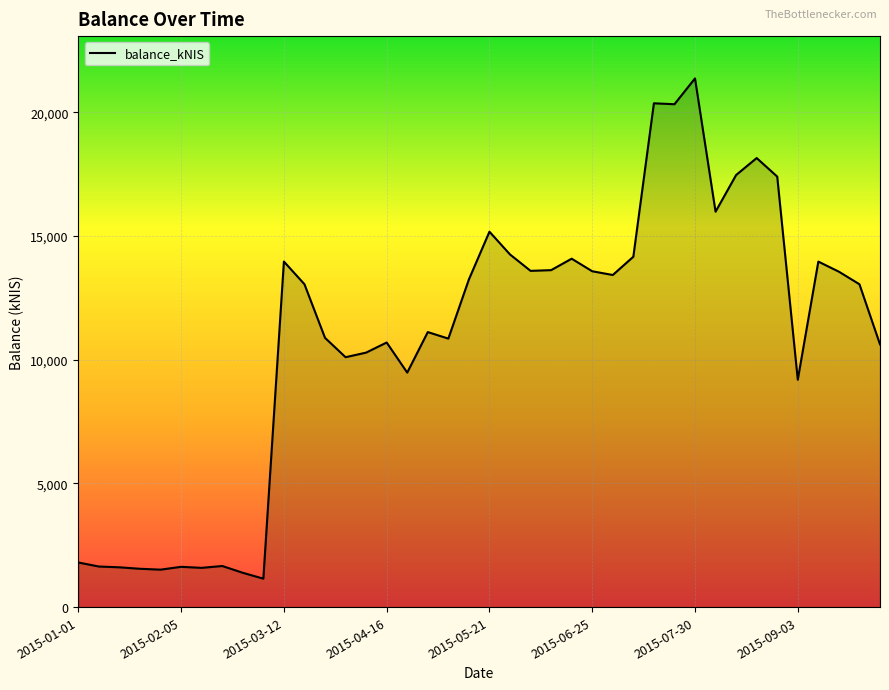

What is the difference between the maximum and minimum values?

20215.9